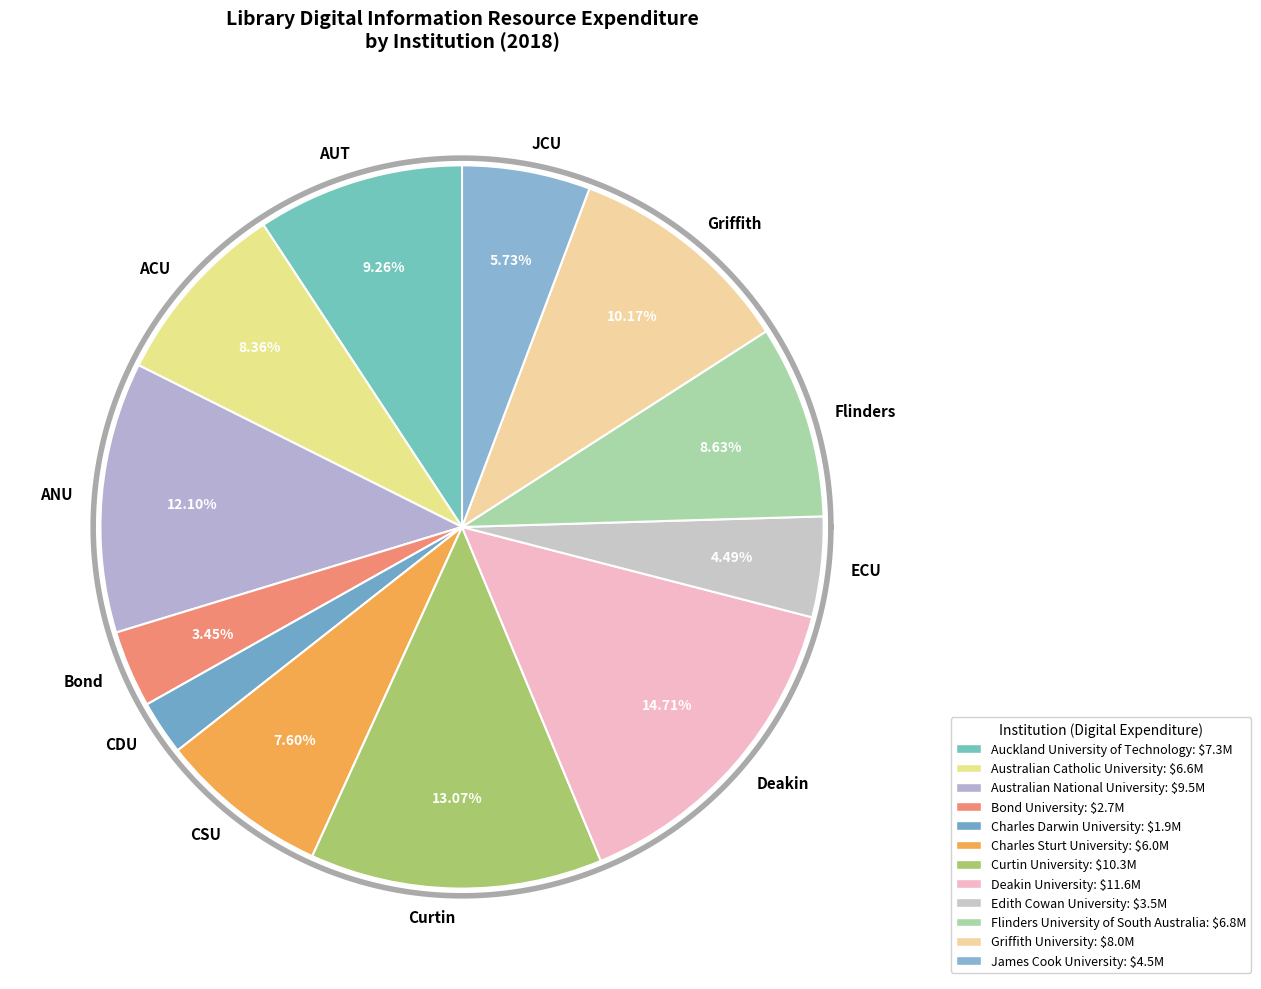

Which has a higher value, Griffith University or Auckland University of Technology?

Griffith University